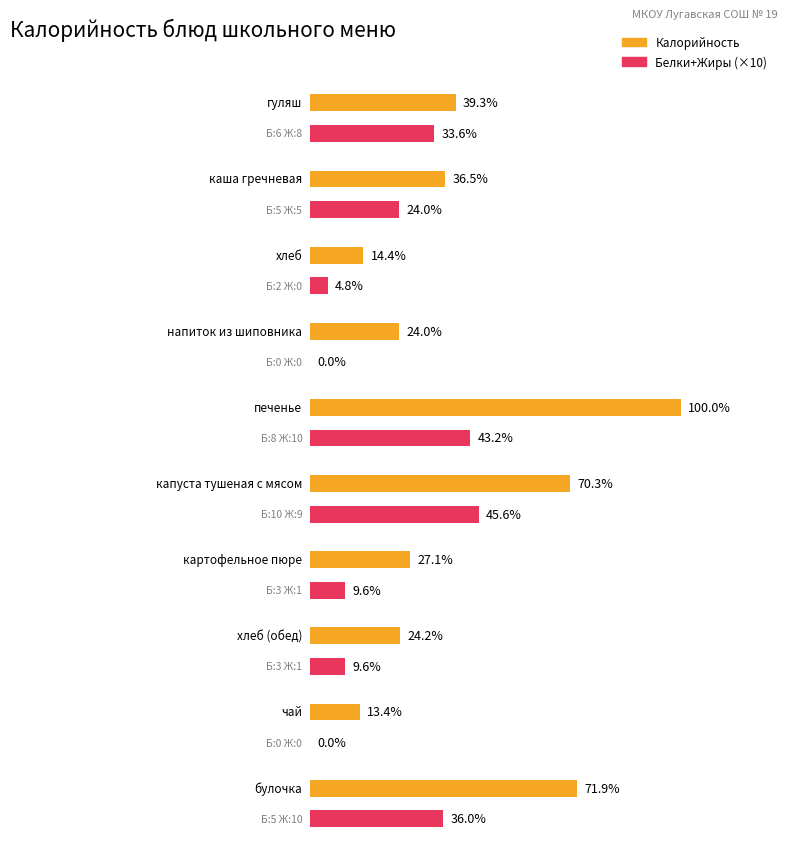

What is the difference between the maximum and minimum values in the Жиры series?

10